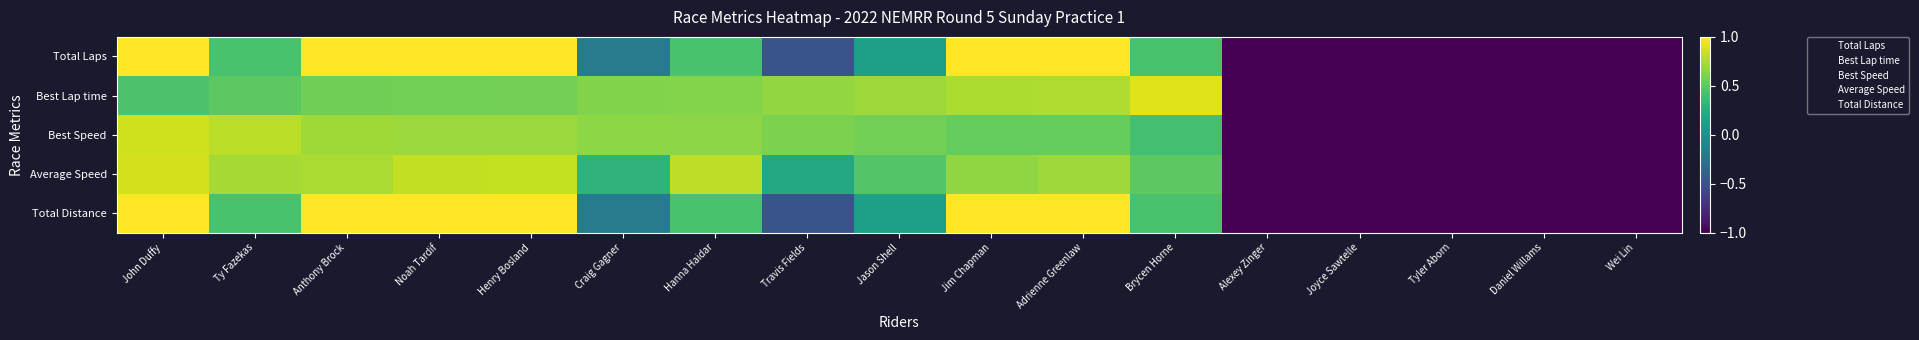

Which series has the largest total across all categories?

Total Laps